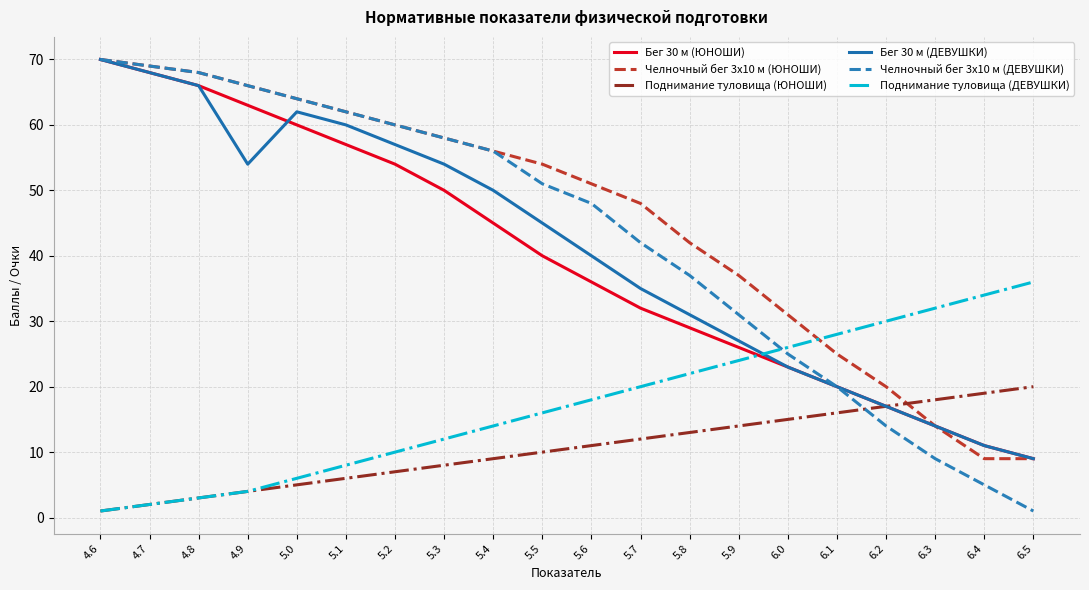

Which series ends up on top after the final intersection of Поднимание туловища (ЮНОШИ) and Челночный бег 3x10 м (ЮНОШИ)?

Поднимание туловища (ЮНОШИ)